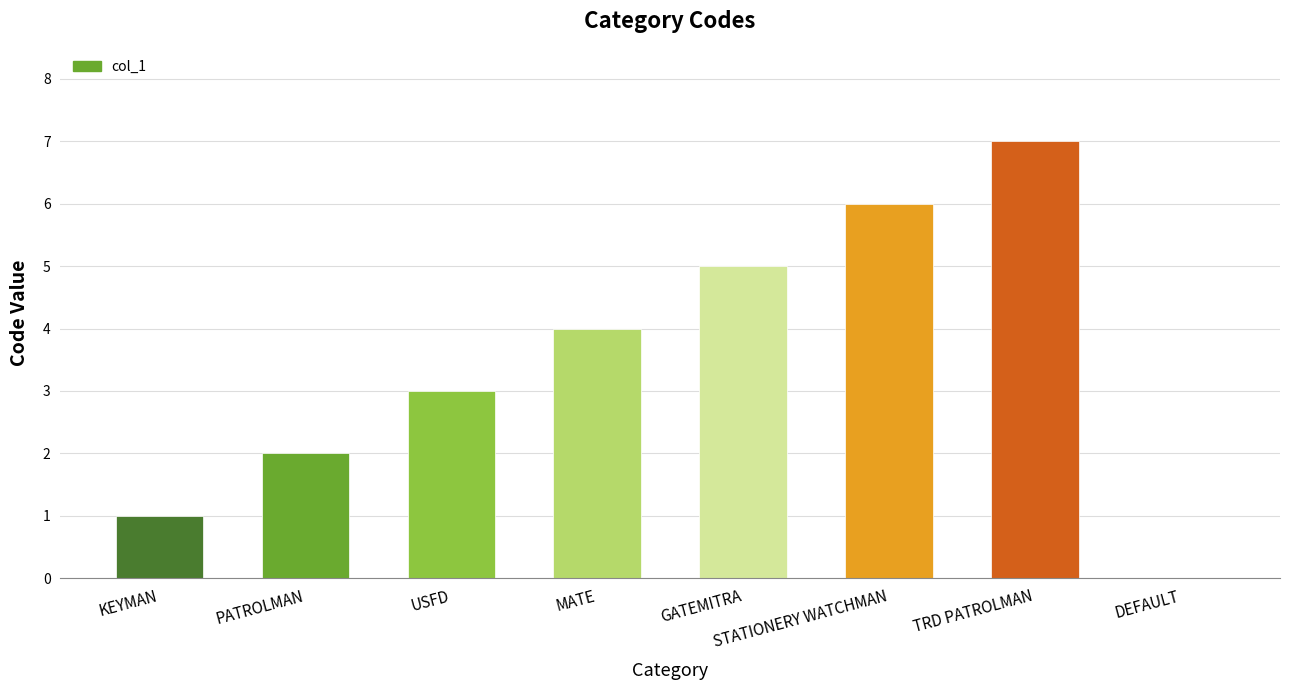

What is the sum of all values?

28